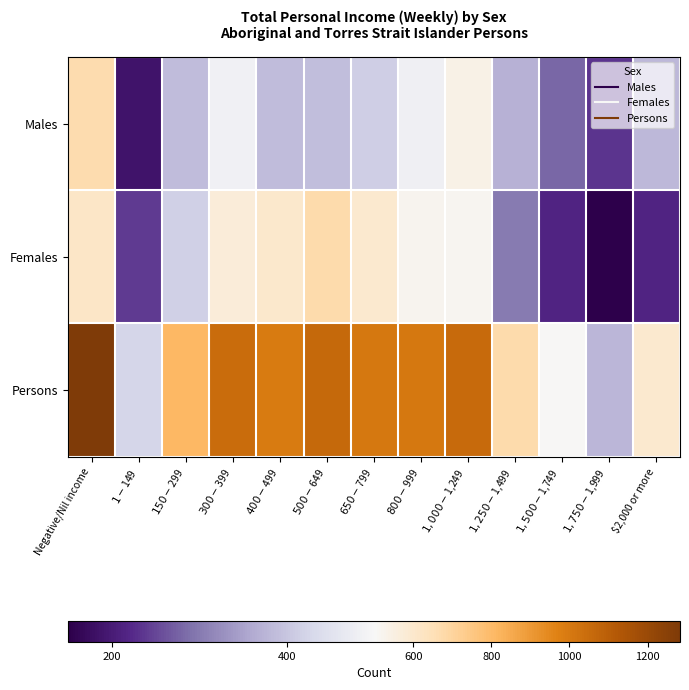

Reading right to left, what are all the values shown in this chart?

Males: $2,000 or more=381	$1,750-$1,999=233	$1,500-$1,749=281	$1,250-$1,499=369	$1,000-$1,249=538	$800-$999=481	$650-$799=415	$500-$649=389	$400-$499=387	$300-$399=486	$150-$299=387	$1-$149=186	Negative/Nil income=667
Females: $2,000 or more=214	$1,750-$1,999=150	$1,500-$1,749=213	$1,250-$1,499=302	$1,000-$1,249=518	$800-$999=523	$650-$799=597	$500-$649=672	$400-$499=603	$300-$399=568	$150-$299=417	$1-$149=238	Negative/Nil income=615
Persons: $2,000 or more=593	$1,750-$1,999=379	$1,500-$1,749=500	$1,250-$1,499=672	$1,000-$1,249=1055	$800-$999=1005	$650-$799=1007	$500-$649=1058	$400-$499=995	$300-$399=1050	$150-$299=807	$1-$149=424	Negative/Nil income=1283